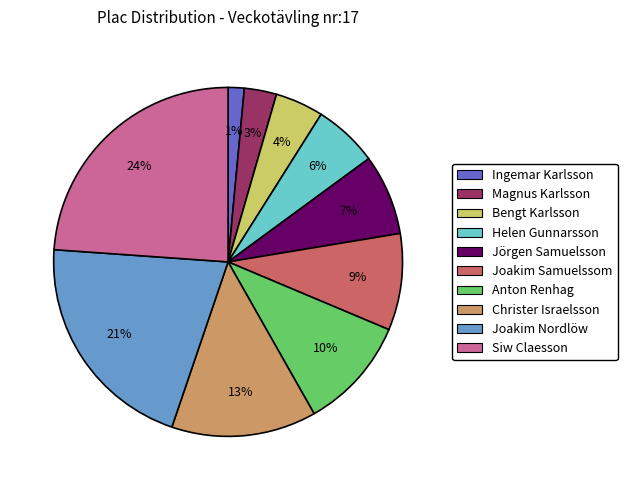

Count the number of slices in the pie.

10